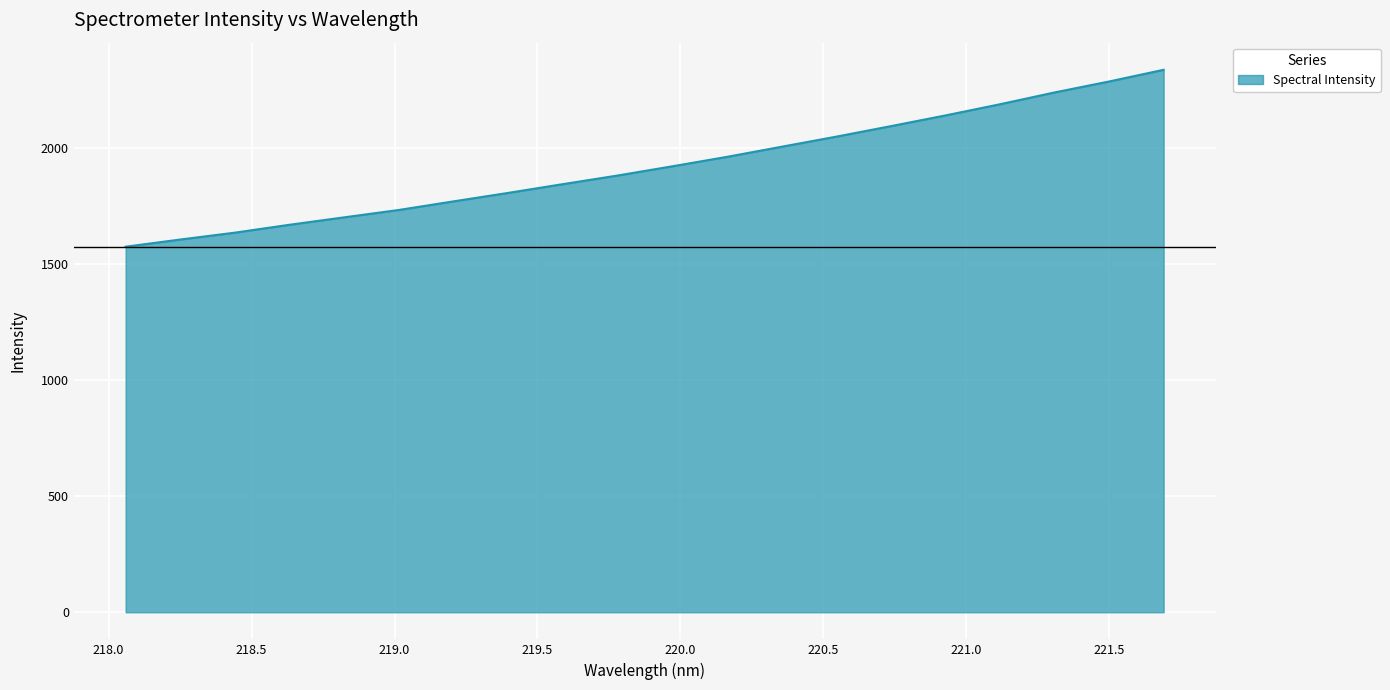

What is the maximum value shown in the chart?

2338.0